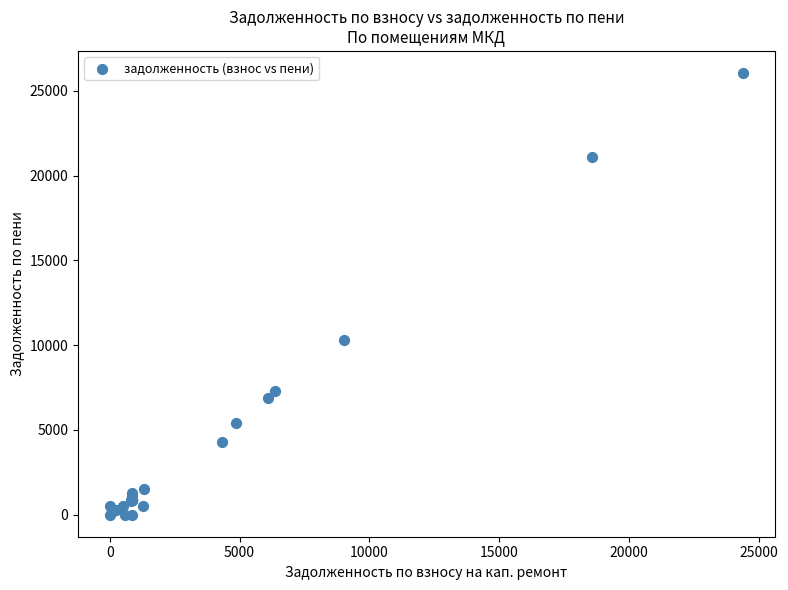

What Y value in the scatter plot is closest to 13023?

10293.5